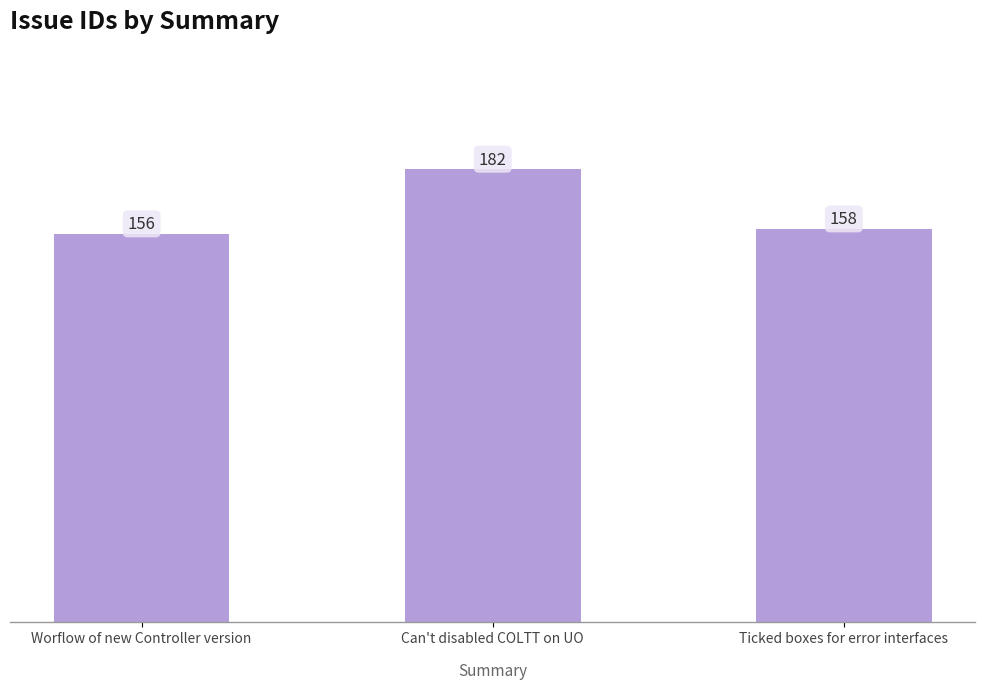

Does the chart contain stacked bars?

No